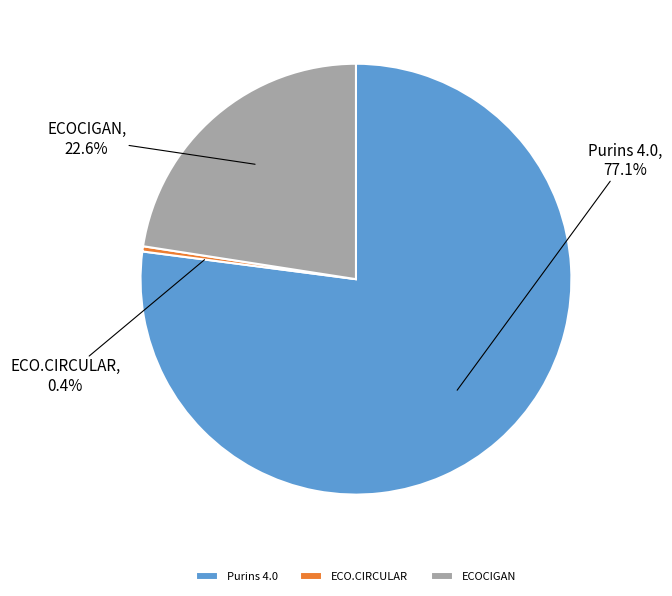

What percentage is the ECOCIGAN slice, to the nearest percent?

23%